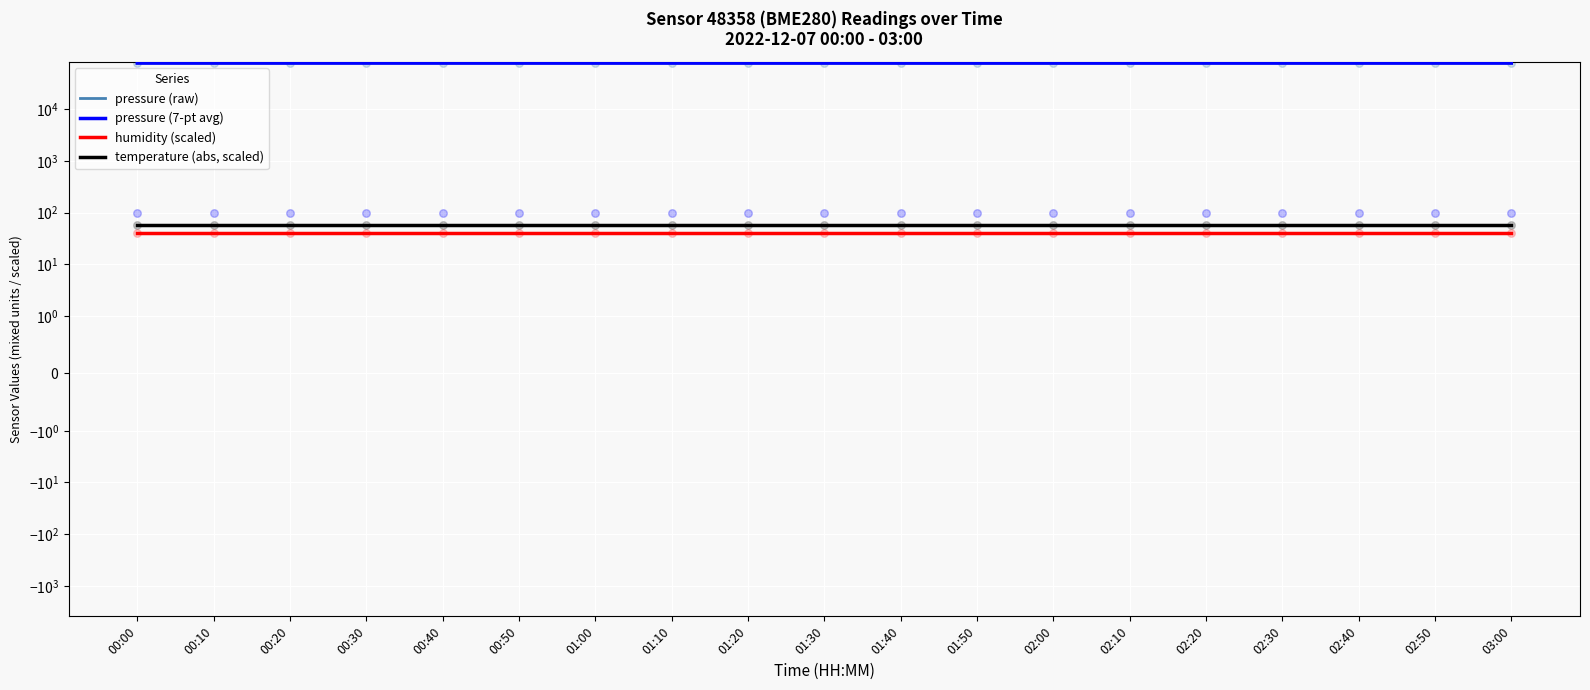

What is the total value across all series at 01:50?

157935.0